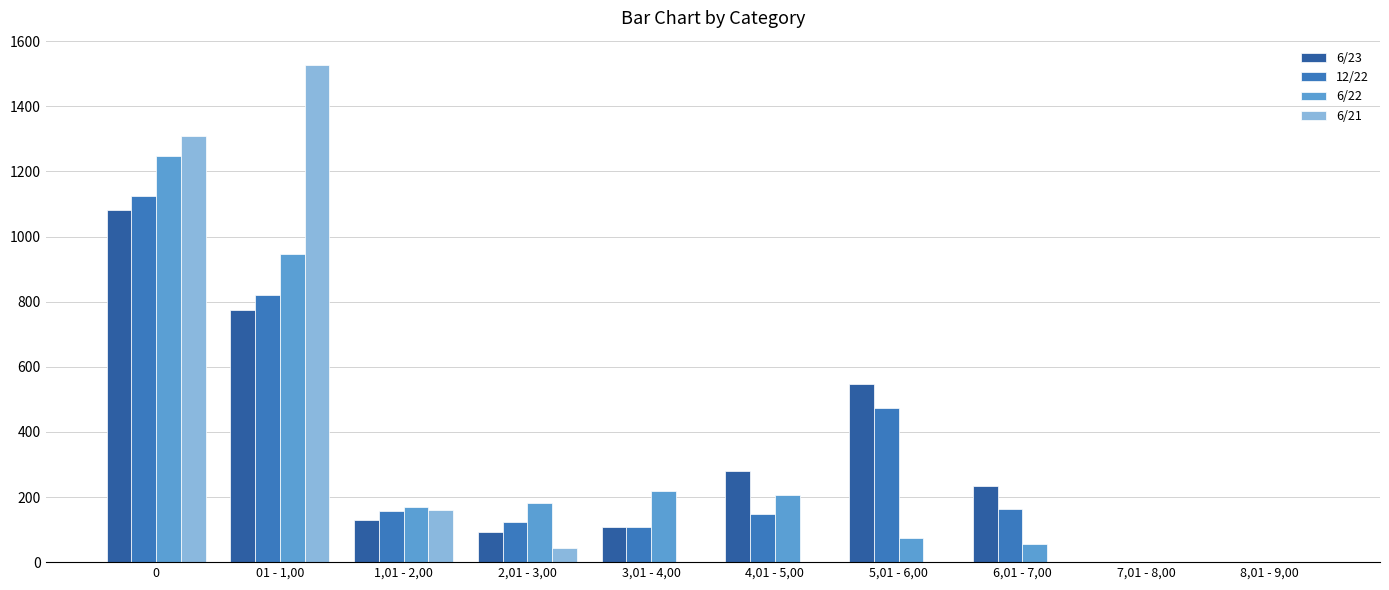

What is the sum of all 12/22 values?

3117.5